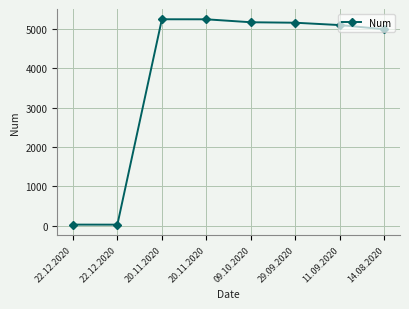

Count the number of data series in this chart.

1